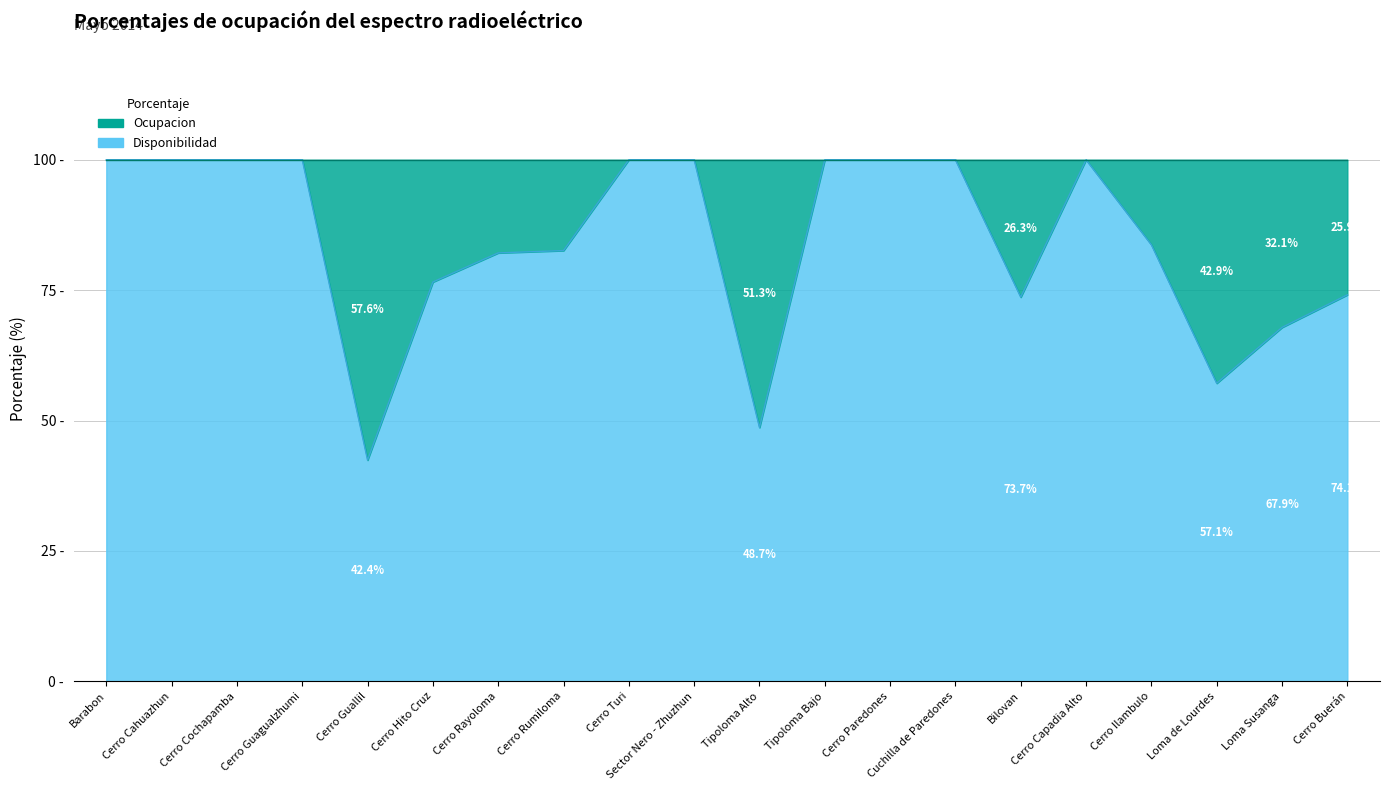

Reading left to right, list all the values displayed in this chart.

Barabon=100.0	Cerro Cahuazhun=100.0	Cerro Cochapamba=100.0	Cerro Guagualzhumi=100.0	Cerro Guallil=42.4	Cerro Hito Cruz=76.6	Cerro Rayoloma=82.1	Cerro Rumiloma=82.6	Cerro Turi=100.0	Sector Nero - Zhuzhun=100.0	Tipoloma Alto=48.7	Tipoloma Bajo=100.0	Cerro Paredones=100.0	Cuchilla de Paredones=100.0	Bilovan=73.7	Cerro Capadia Alto=100.0	Cerro Ilambulo=83.7	Loma de Lourdes=57.1	Loma Susanga=67.9	Cerro Buerán=74.1